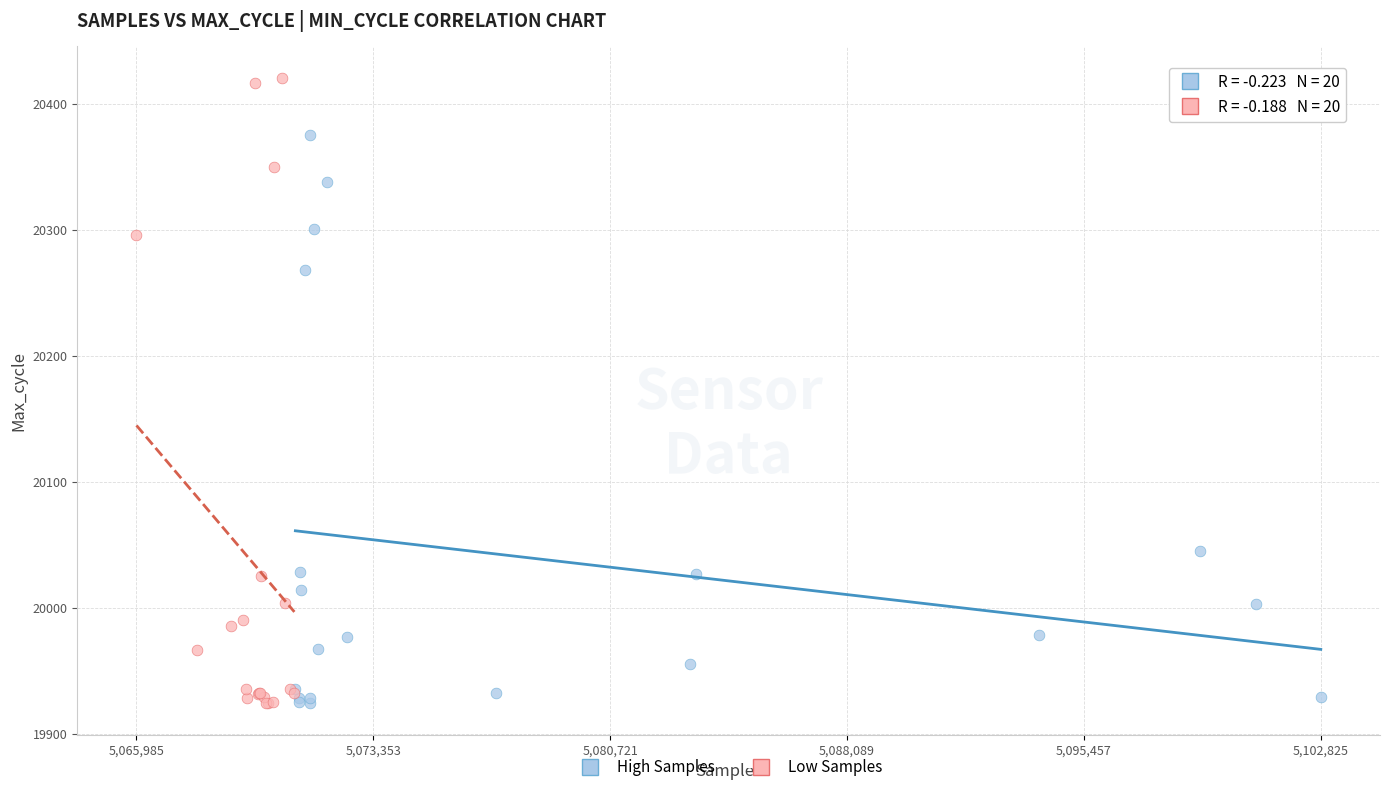

Which series has the widest spread of Y values?

Low Samples